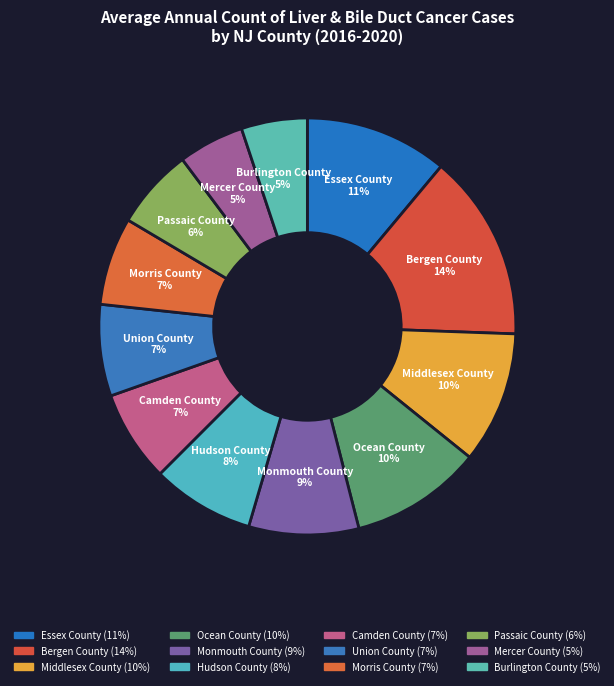

To the nearest percent, what is the combined percentage of Camden County and Morris County?

14%